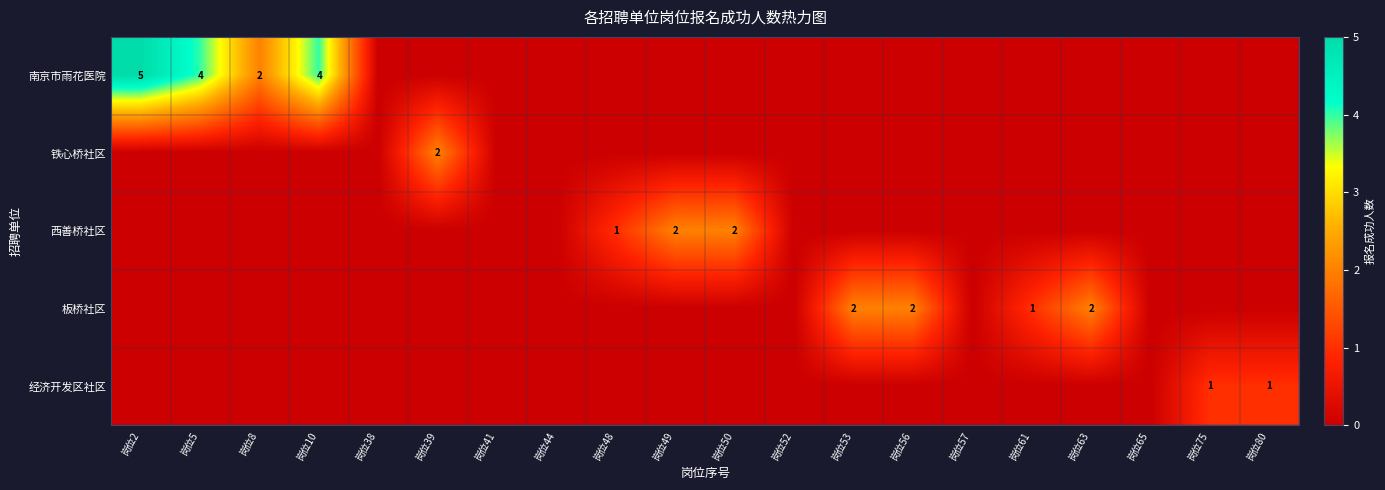

Is the value of 板桥社区 at 岗位61 greater than the value of 铁心桥社区 at 岗位39?

No